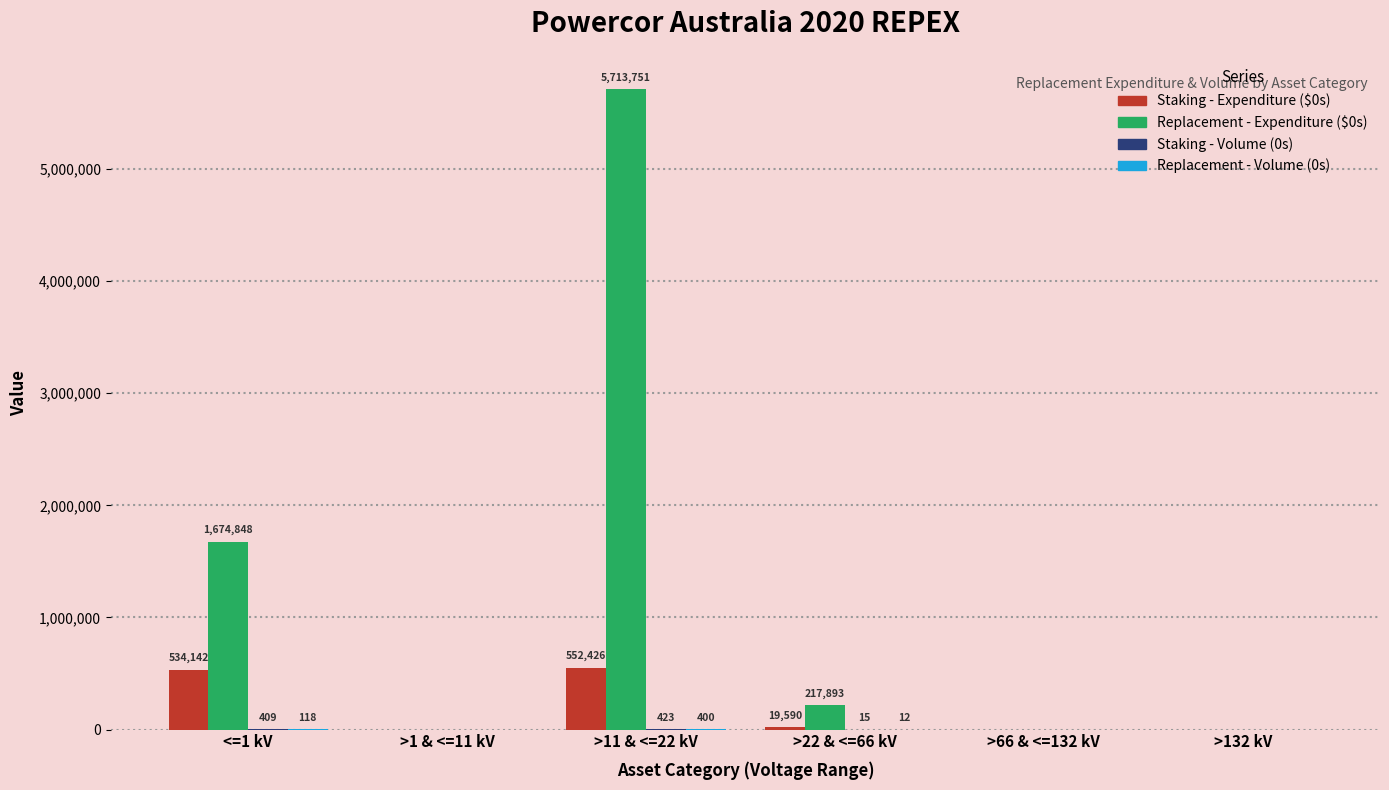

Does the chart contain stacked bars?

No